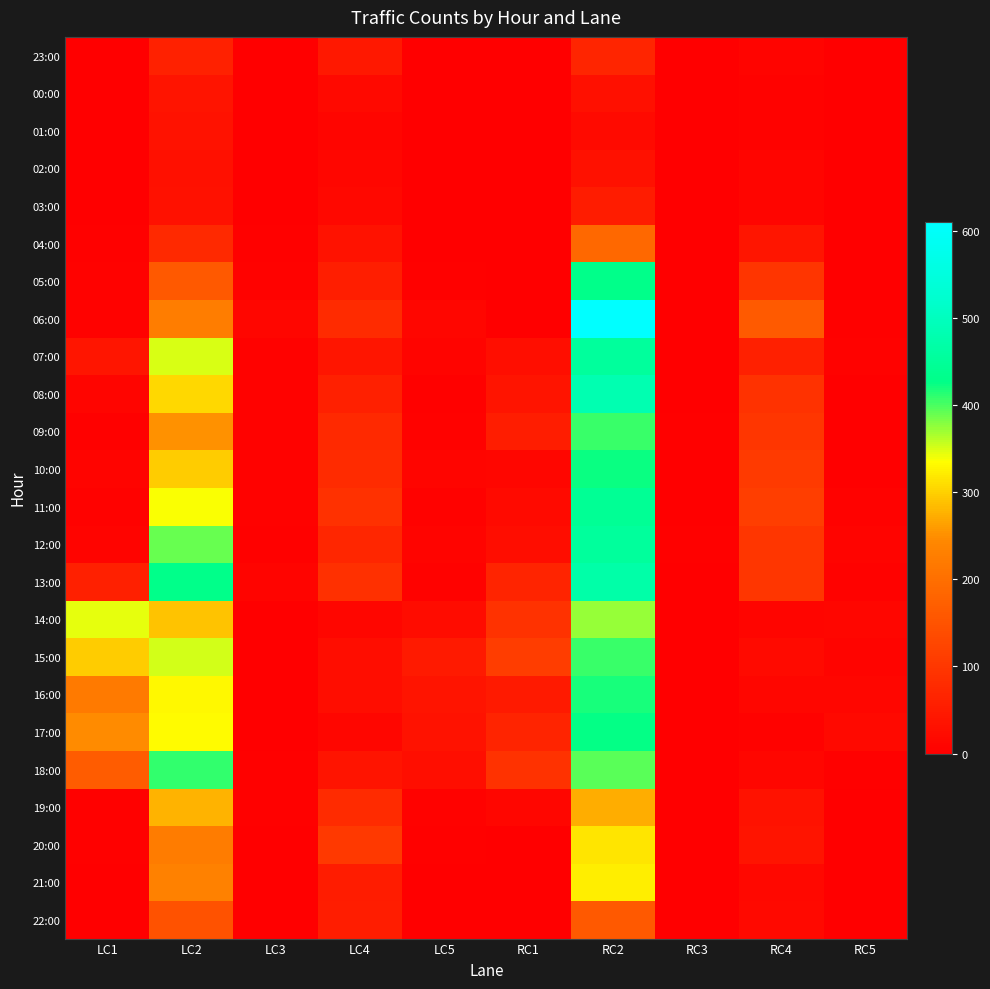

What is the total value across all series at RC4?

1173